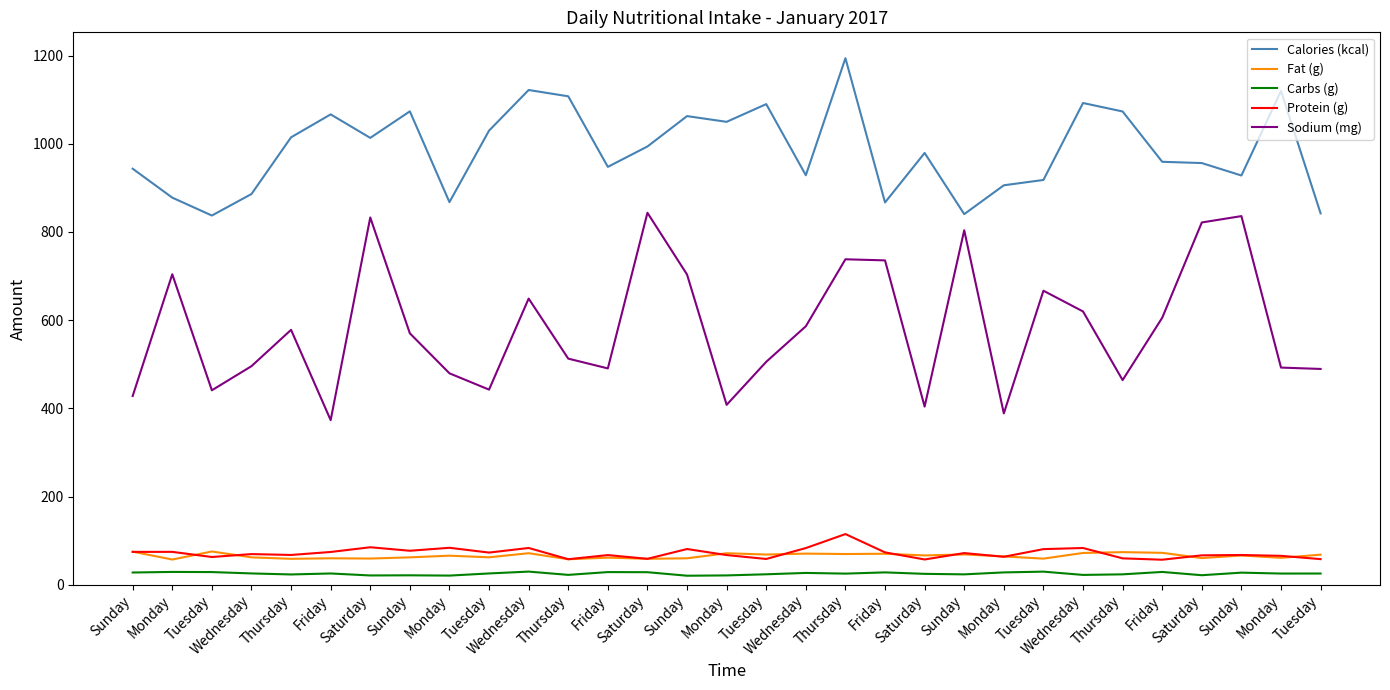

Is this an area chart (filled region under the line)?

No